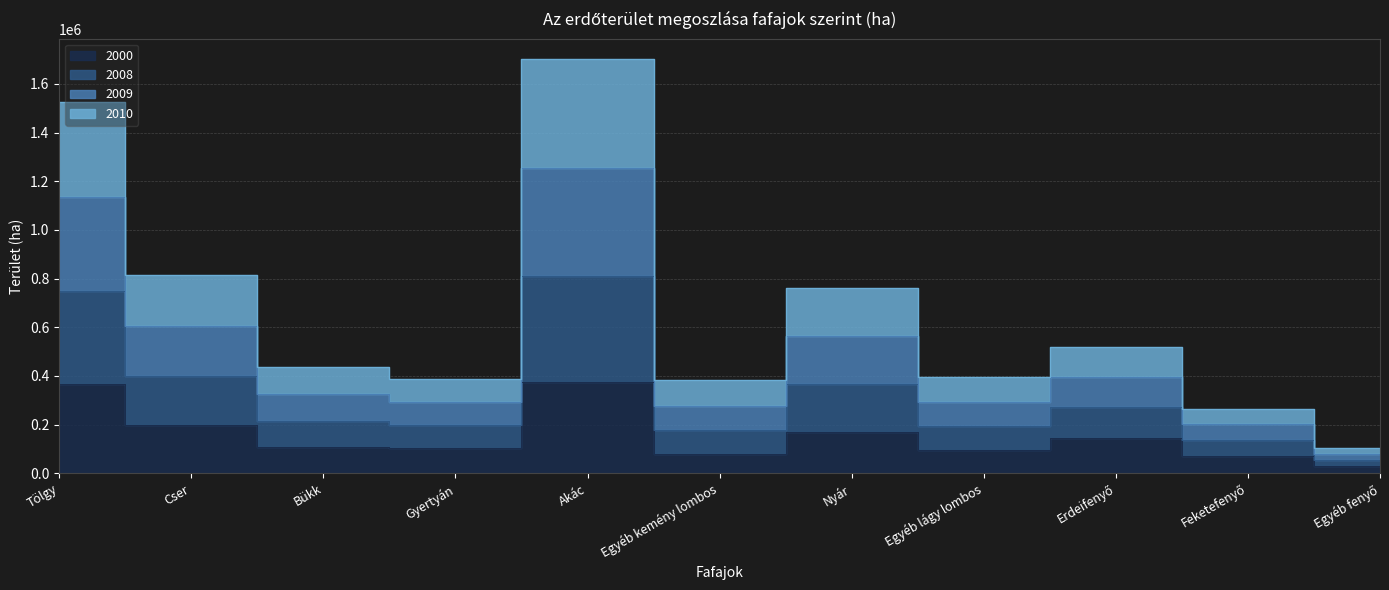

Is the value of 2010 at Egyéb lágy lombos greater than the value of 2009 at Bükk?

No